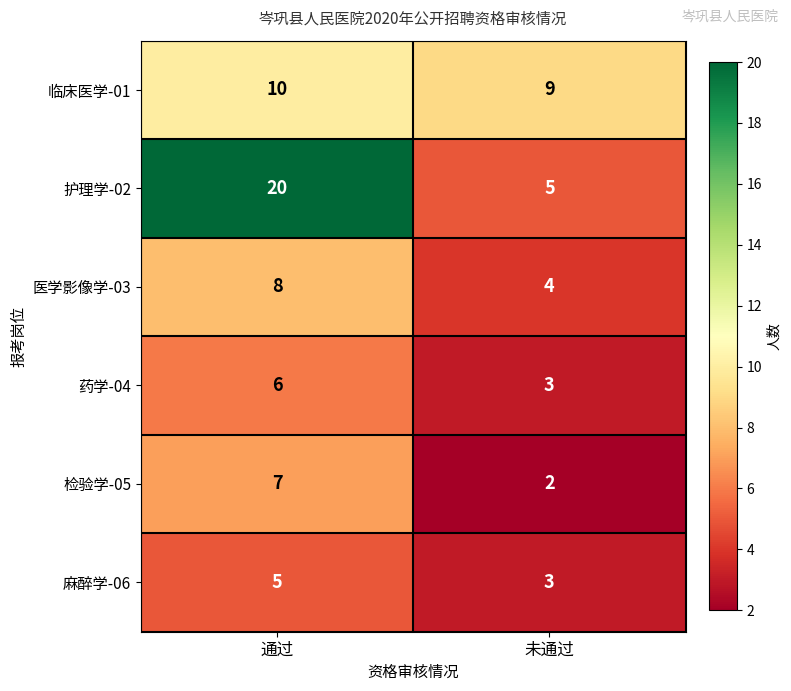

Reading left to right, extract all data points from this chart.

临床医学-01: 10	9
护理学-02: 20	5
医学影像学-03: 8	4
药学-04: 6	3
检验学-05: 7	2
麻醉学-06: 5	3